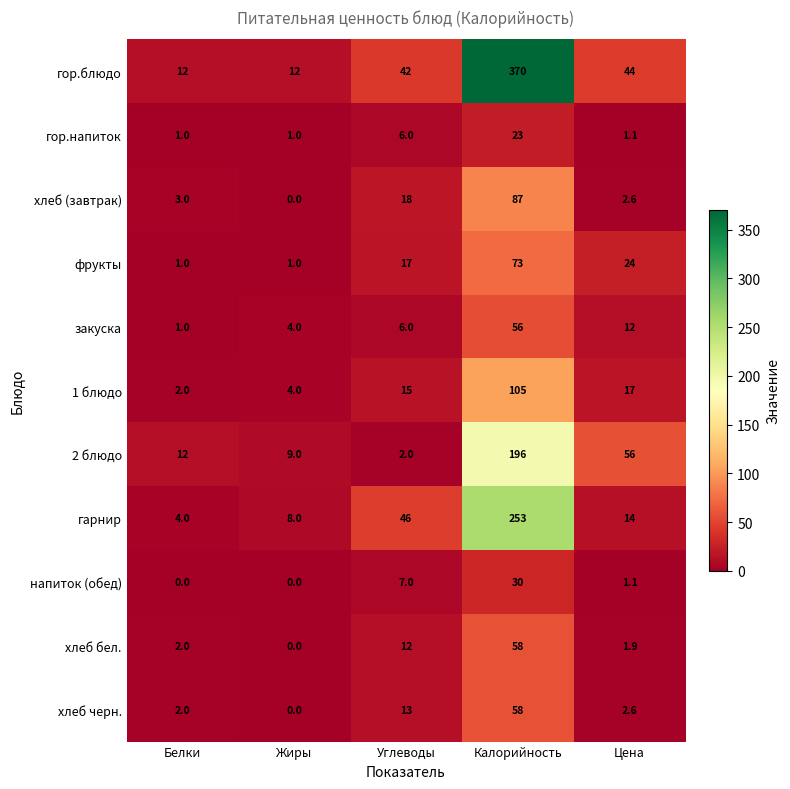

What is the sum of all гор.напиток values?

32.1